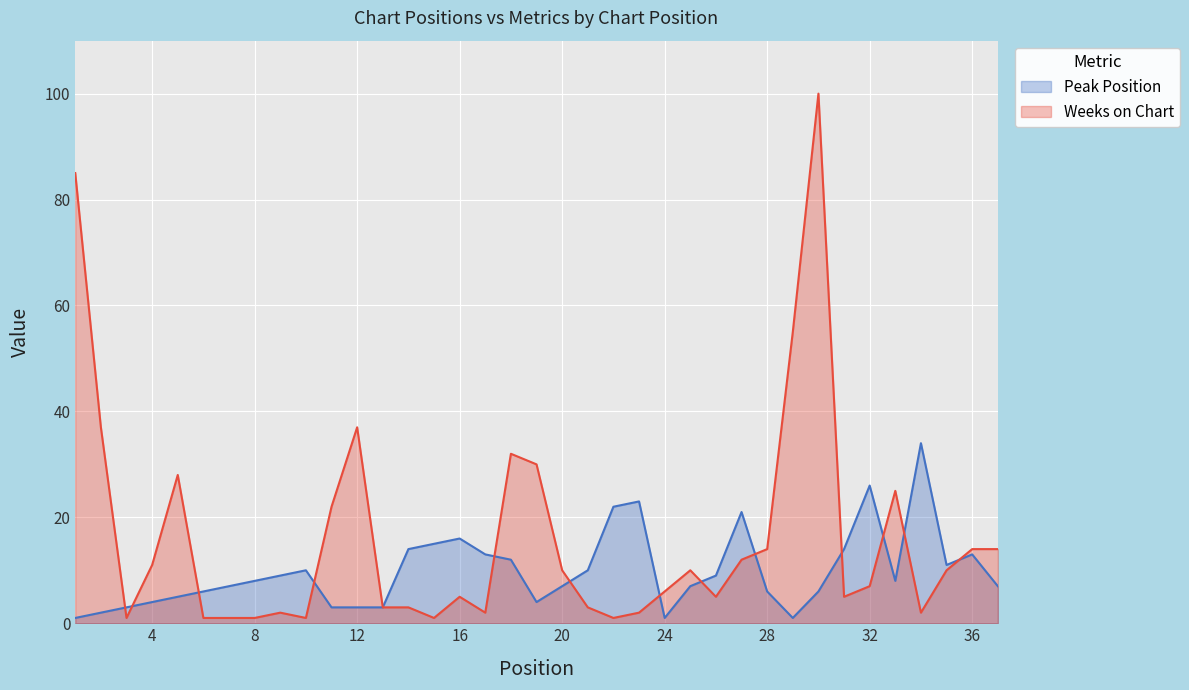

At which category is the sum across all series the highest?

30